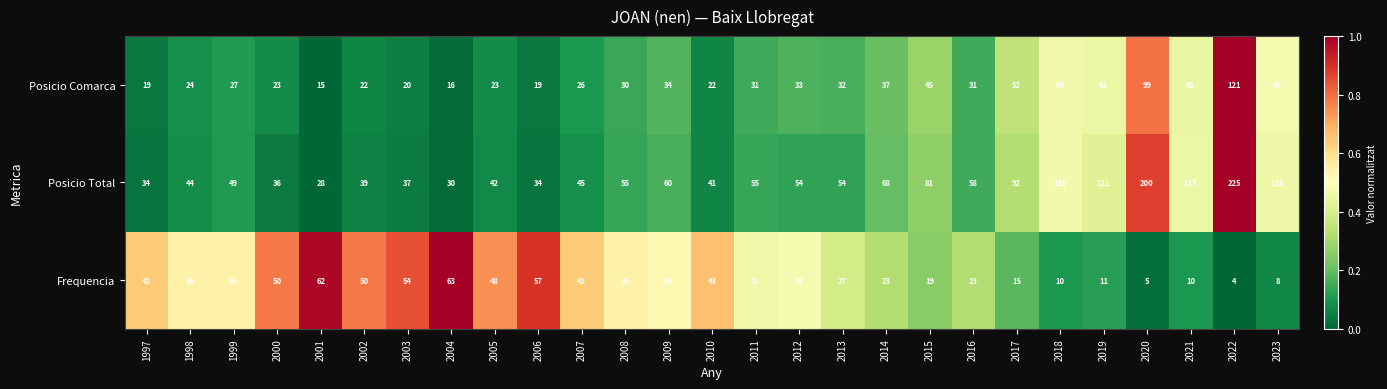

The Posicio Comarca series shows 45 at 2015. True or false?

True